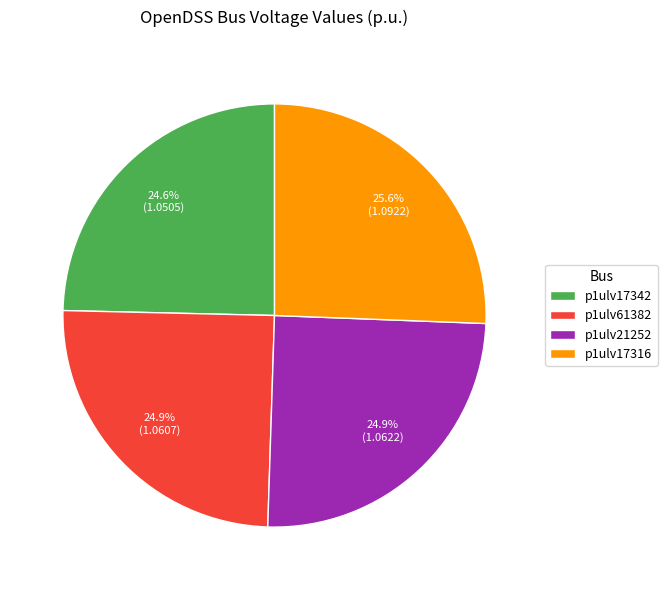

To the nearest percent, what is the difference between the largest and smallest slice percentages?

1%